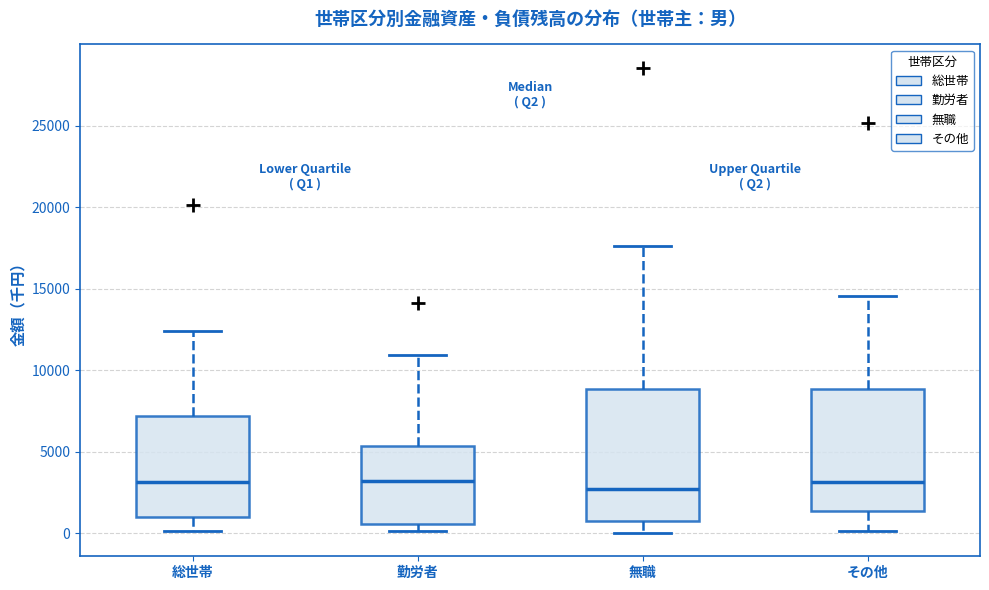

Reading left to right, read every box against the y-axis: the position of its median line, the range the box covers, and the ends of its whiskers. The values are not printed on the chart, so give them approximately, as read against the axis.

総世帯: median 3000, box 1000 to 7000, whiskers 0 to 12500
勤労者: median 3000, box 500 to 5500, whiskers 0 to 11000
無職: median 2500, box 500 to 9000, whiskers 0 to 17500
その他: median 3000, box 1500 to 9000, whiskers 0 to 14500